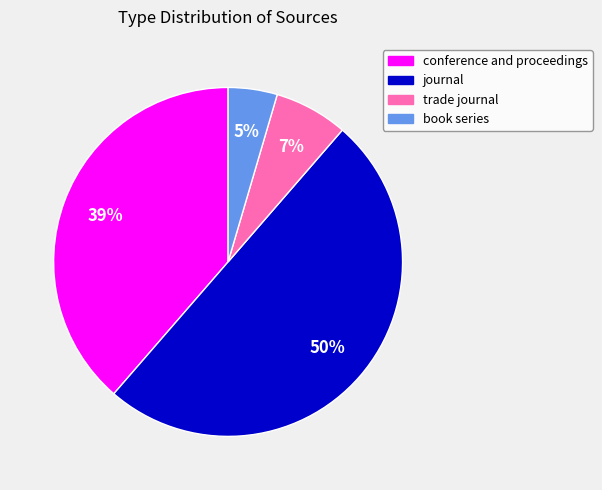

What percentage is the journal slice, to the nearest percent?

50%